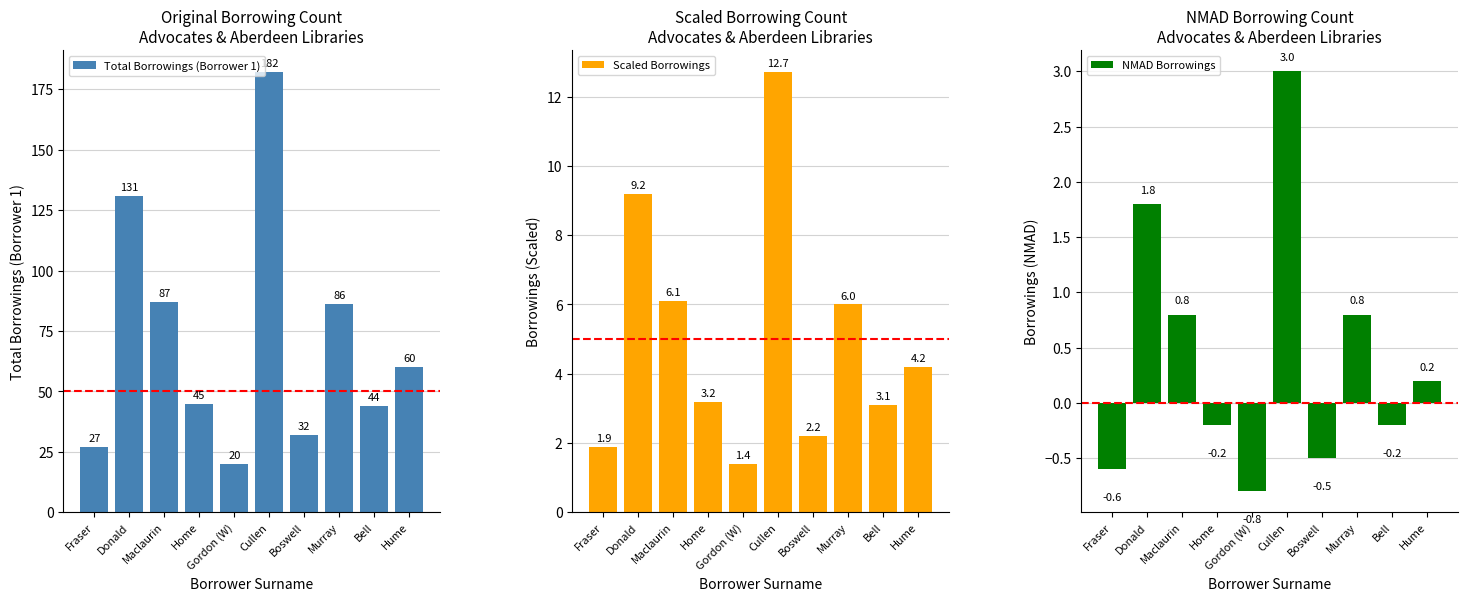

How many groups of bars are there?

10